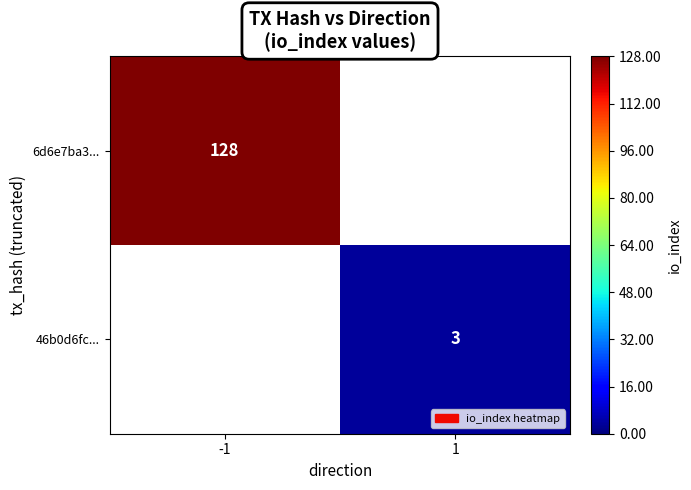

Is it true that 46b0d6fc... equals 2 at 1?

False